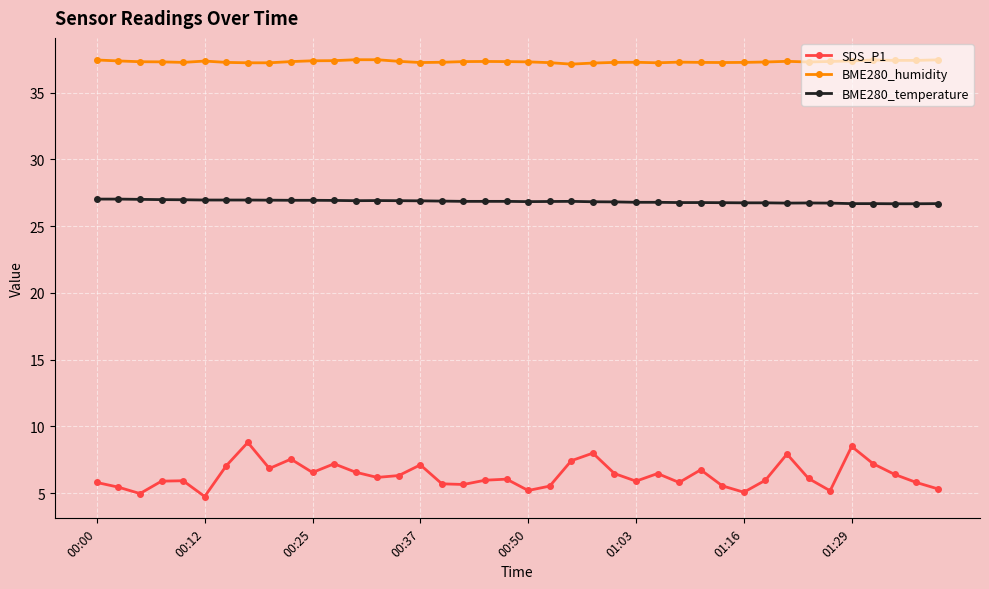

Which series has the widest spread of values?

SDS_P1